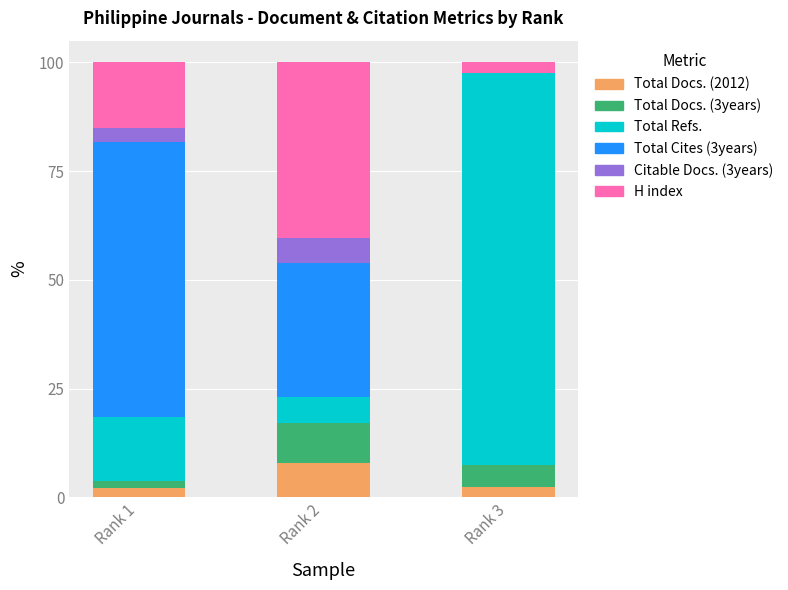

What is the sum of all Total Docs. (2012) values?

12.5